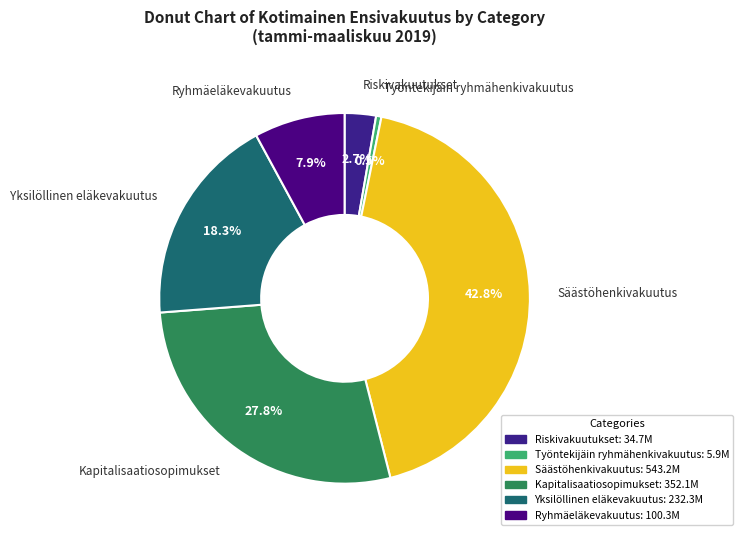

Rank the categories by value from highest to lowest.

Säästöhenkivakuutus, Kapitalisaatiosopimukset, Yksilöllinen eläkevakuutus, Ryhmäeläkevakuutus, Riskivakuutukset, Työntekijäin ryhmähenkivakuutus